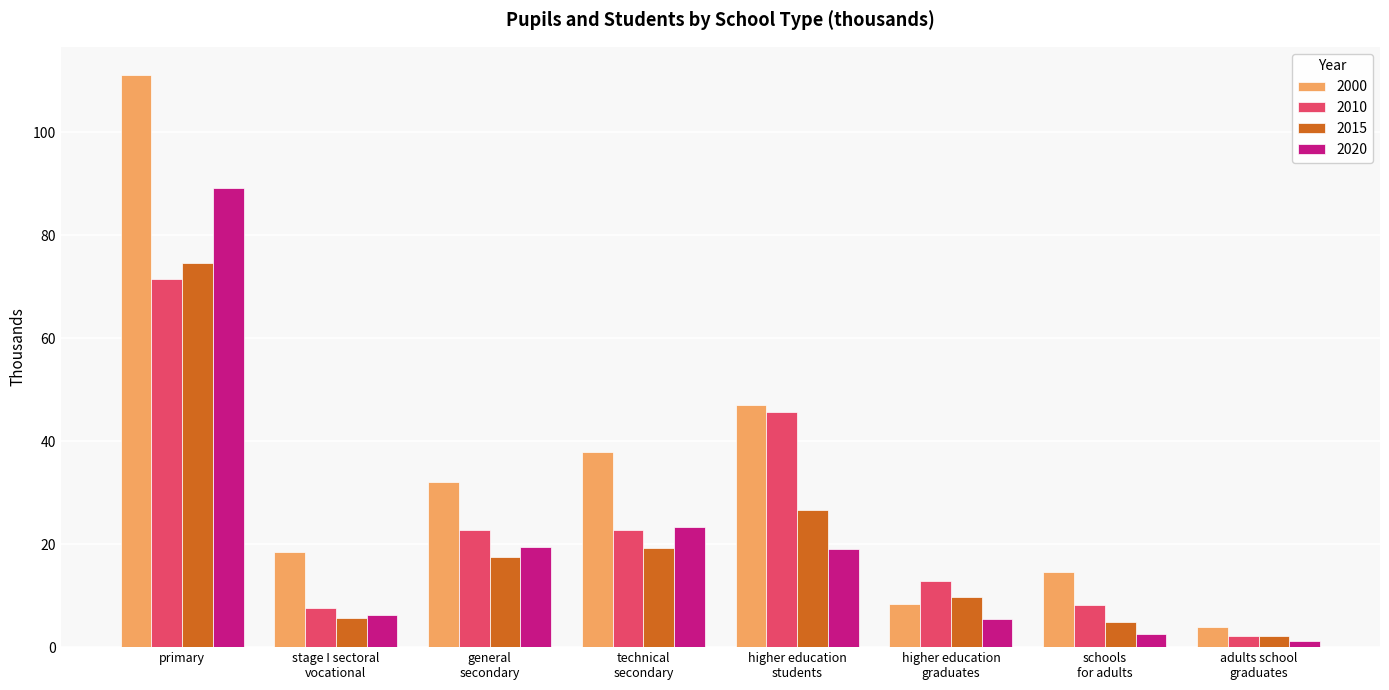

What is the total value across all series at primary?

346.6